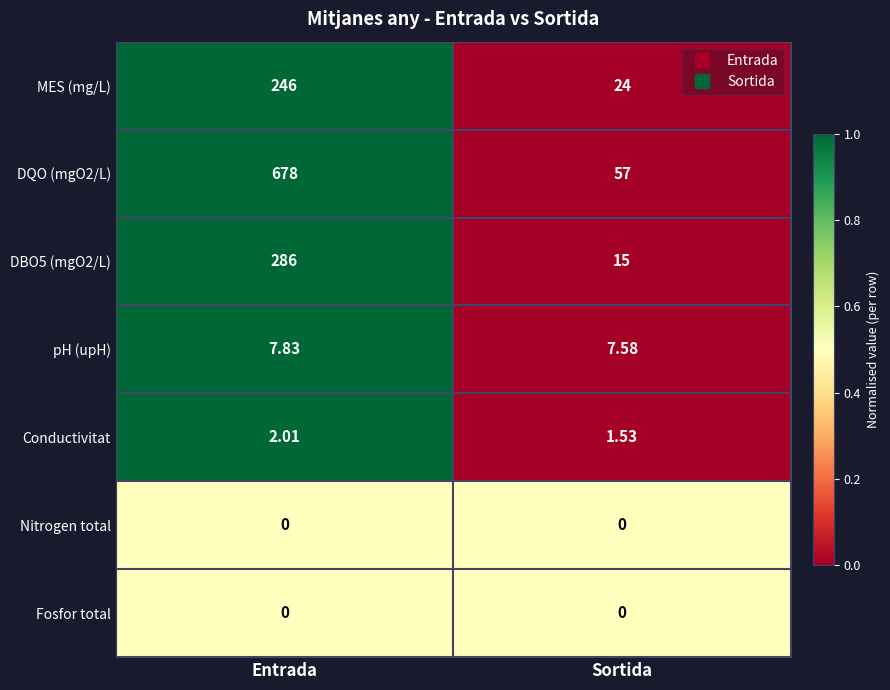

List the labels in order of DQO (mgO2/L) value, largest first.

Entrada, Sortida